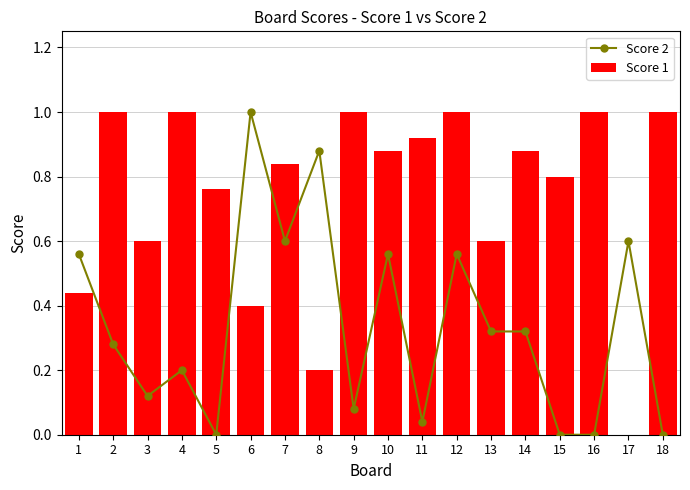

What is the difference between the maximum and second lowest values in the Score 2 series?

1.0